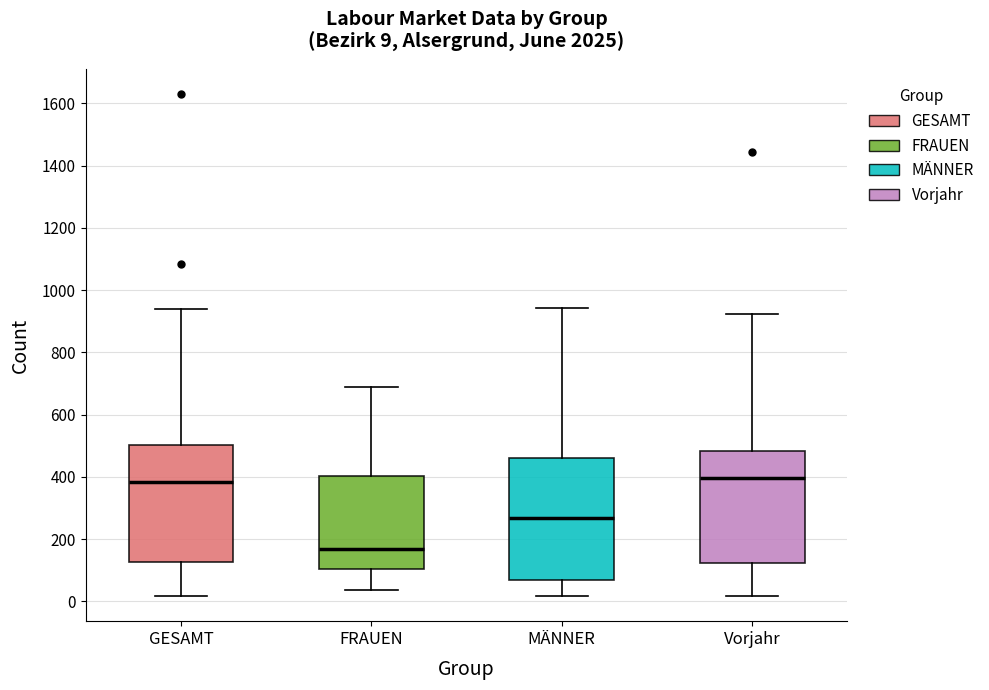

Which box has the lowest median line?

FRAUEN